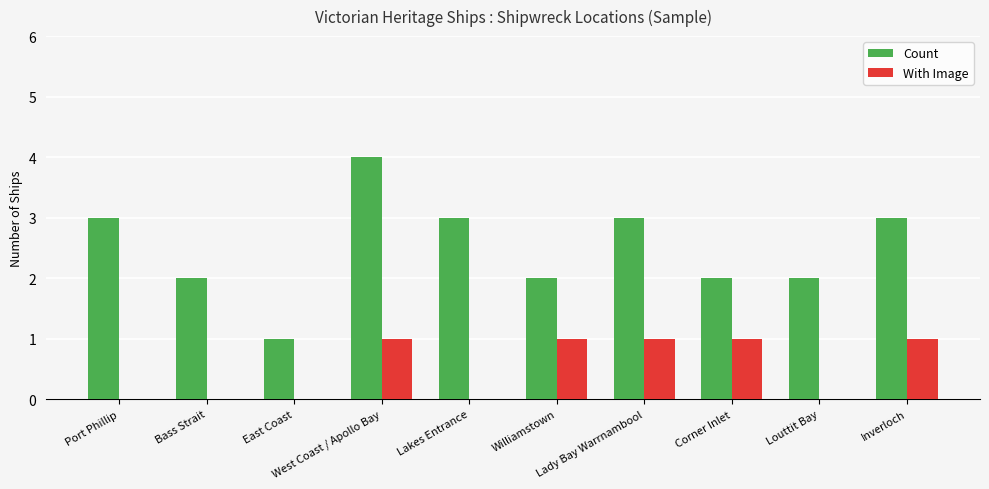

Reading left to right, list all the values displayed in this chart.

Count: Port Phillip=3	Bass Strait=2	East Coast=1	West Coast / Apollo Bay=4	Lakes Entrance=3	Williamstown=2	Lady Bay Warrnambool=3	Corner Inlet=2	Louttit Bay=2	Inverloch=3
With Image: Port Phillip=0	Bass Strait=0	East Coast=0	West Coast / Apollo Bay=1	Lakes Entrance=0	Williamstown=1	Lady Bay Warrnambool=1	Corner Inlet=1	Louttit Bay=0	Inverloch=1